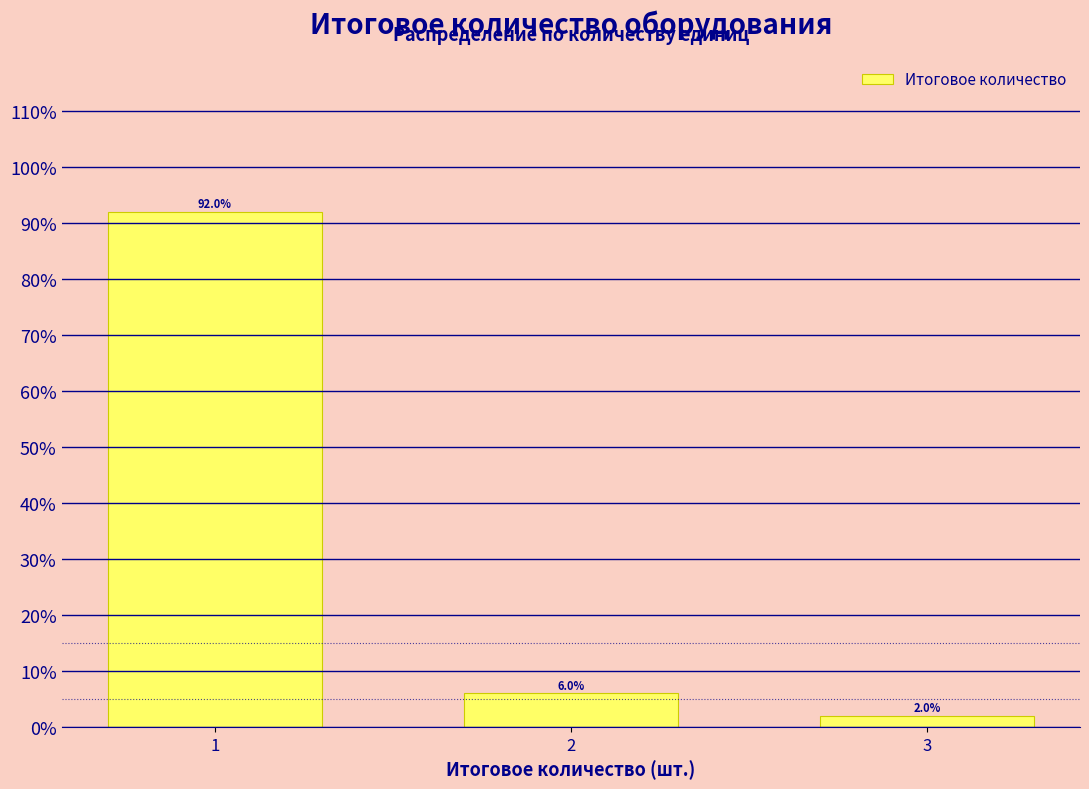

Reading right to left, transcribe all the data shown in this chart.

2	6	92